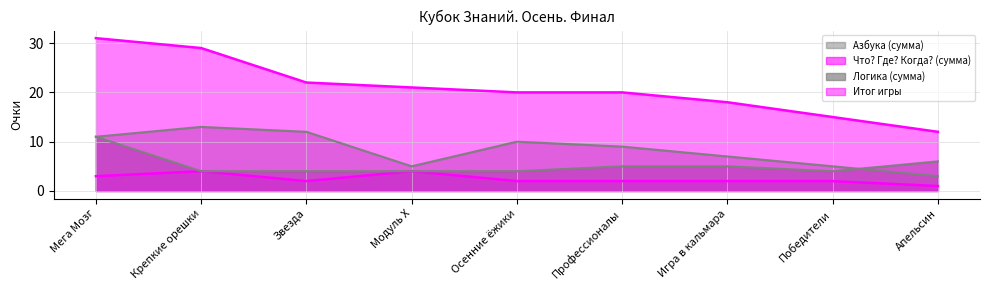

Where is the first local maximum for Что? Где? Когда? (сумма)?

Крепкие орешки